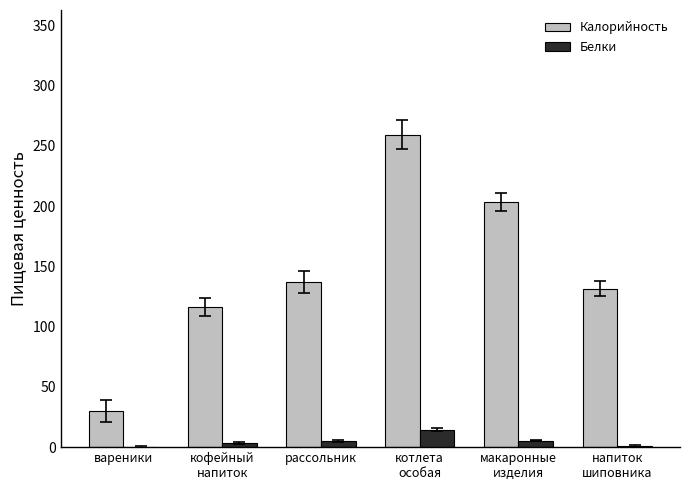

Between кофейный
напиток and напиток
шиповника, which series saw the biggest shift?

Калорийность